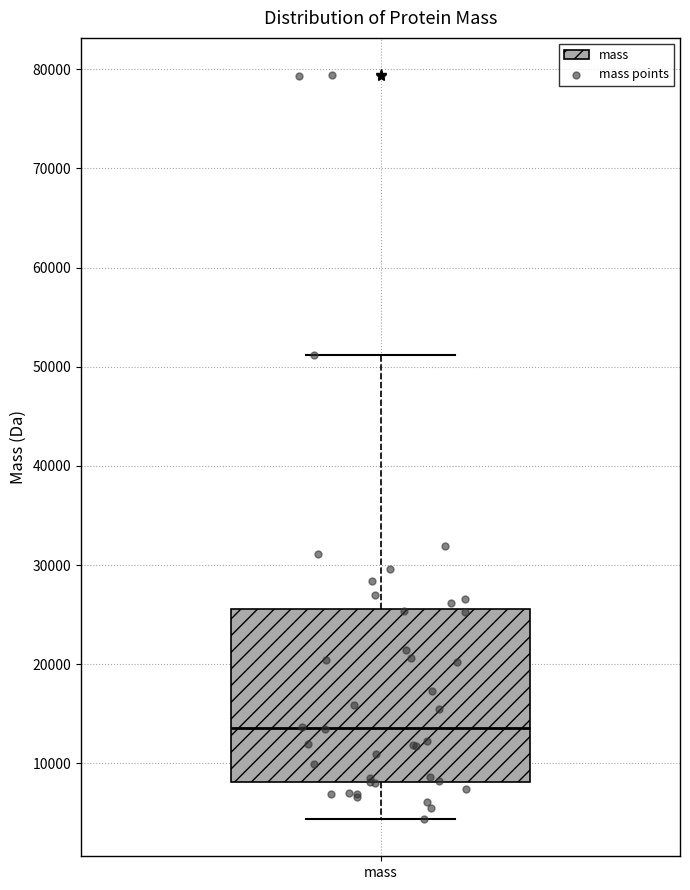

Transcribe this box plot: give where the median line is, the range the box spans, and where the two whiskers end, as read against the y-axis. The values are not printed on the chart, so give them approximately, as read against the axis.

median 14000, box 8000 to 26000, whiskers 4000 to 51000